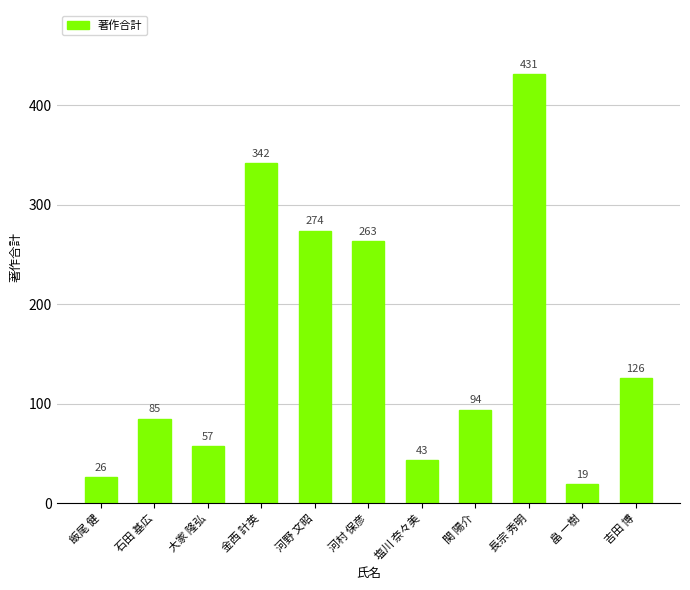

Reading right to left, what are all the values shown in this chart?

126	19	431	94	43	263	274	342	57	85	26